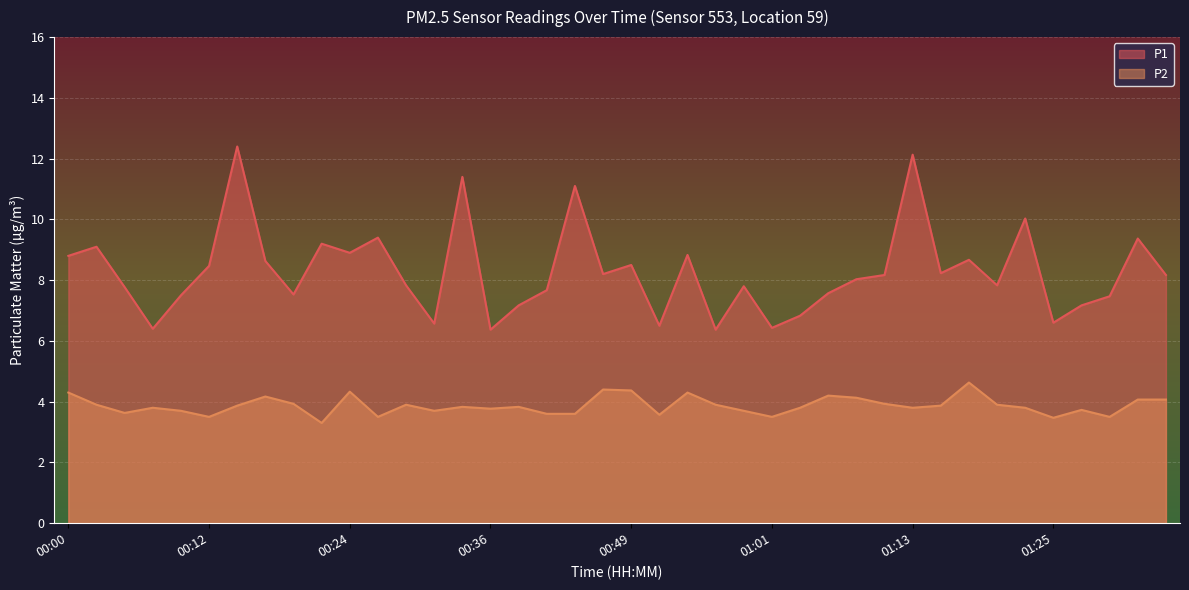

True or false: P1 and P2 cross at least once.

False